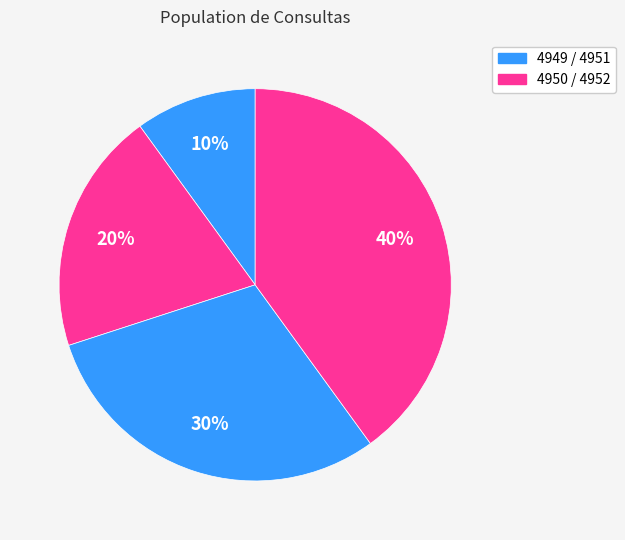

Count the number of slices in the pie.

4